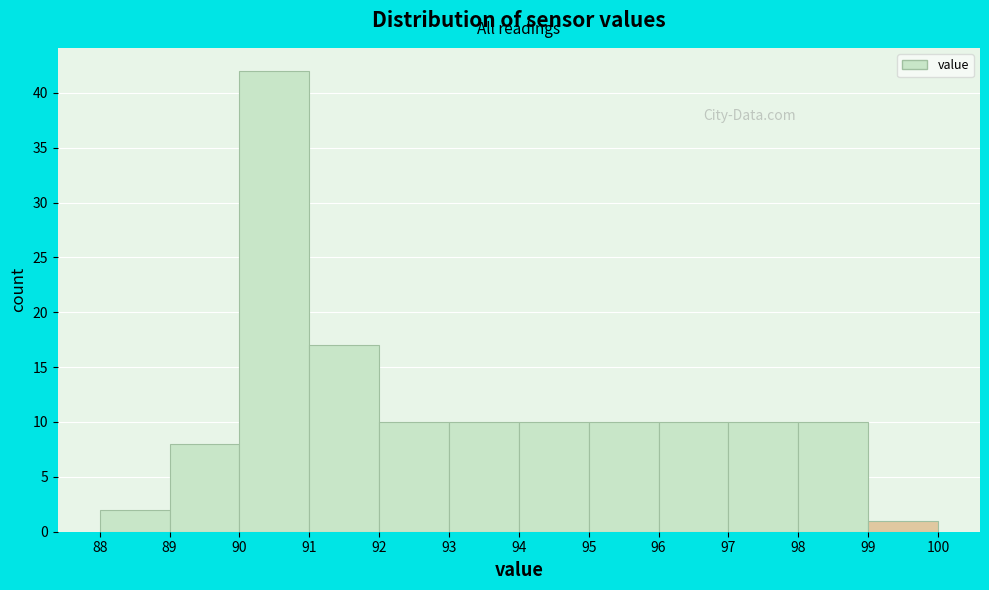

What is the height of the bar covering 93 to 94 on the x-axis? The values are not printed on the chart, so give them approximately, as read against the axis.

10